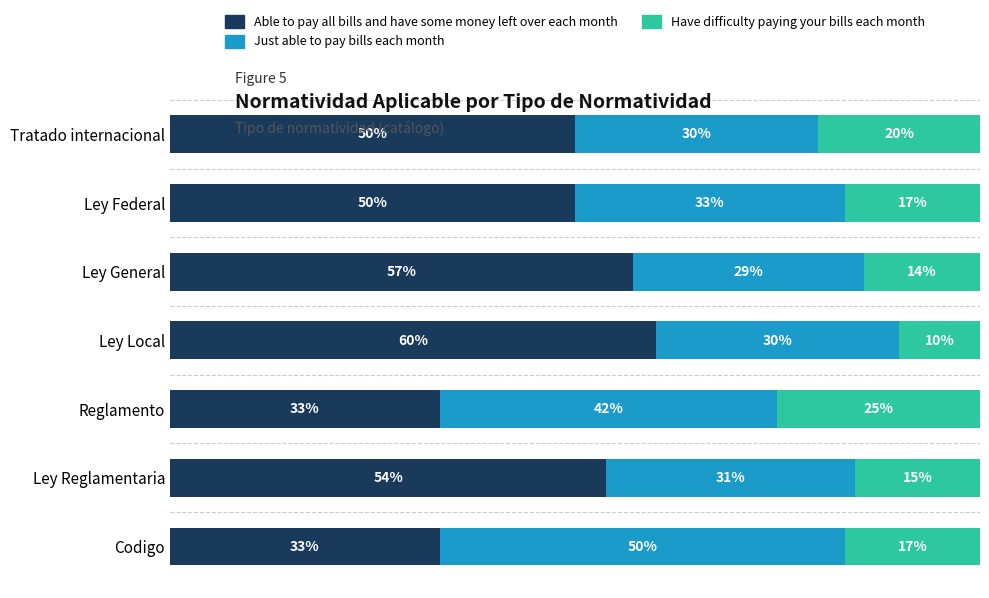

What are all the series names shown in the legend?

Able to pay all bills and have some money left over each month, Just able to pay bills each month, Have difficulty paying your bills each month